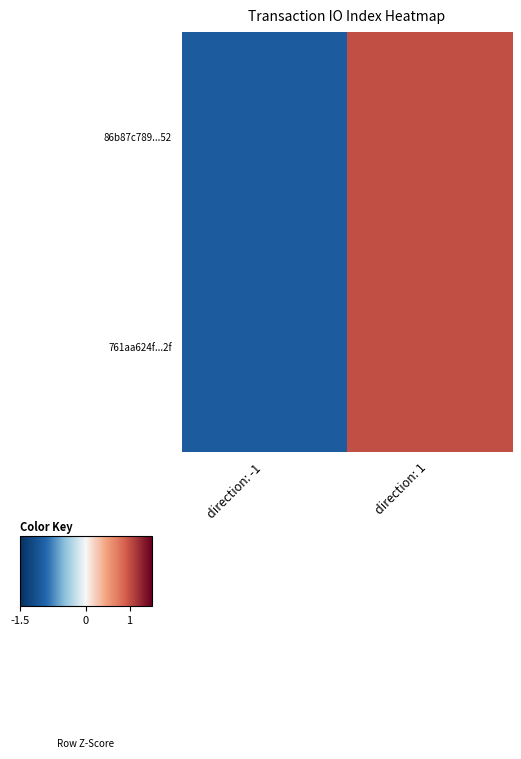

What is the minimum value shown in the chart?

-1